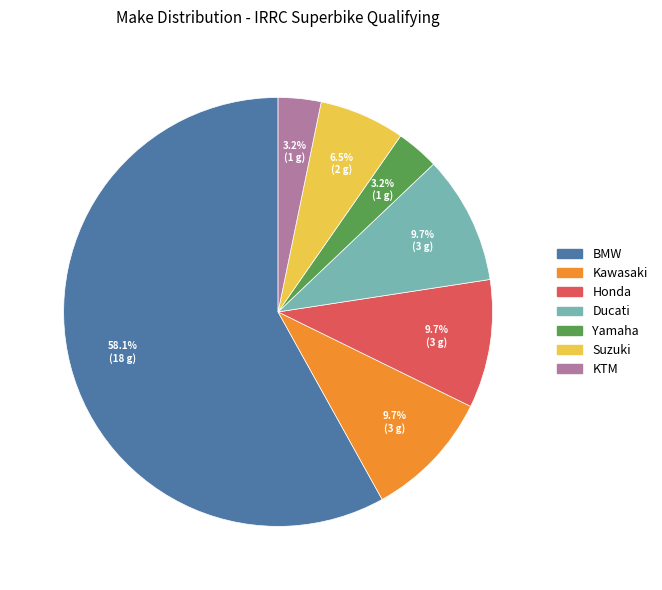

What is the largest slice in the pie chart?

BMW